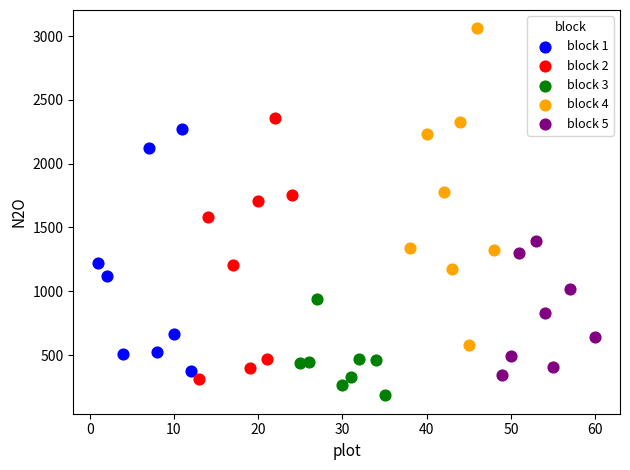

Which series contains the highest Y value?

block 4